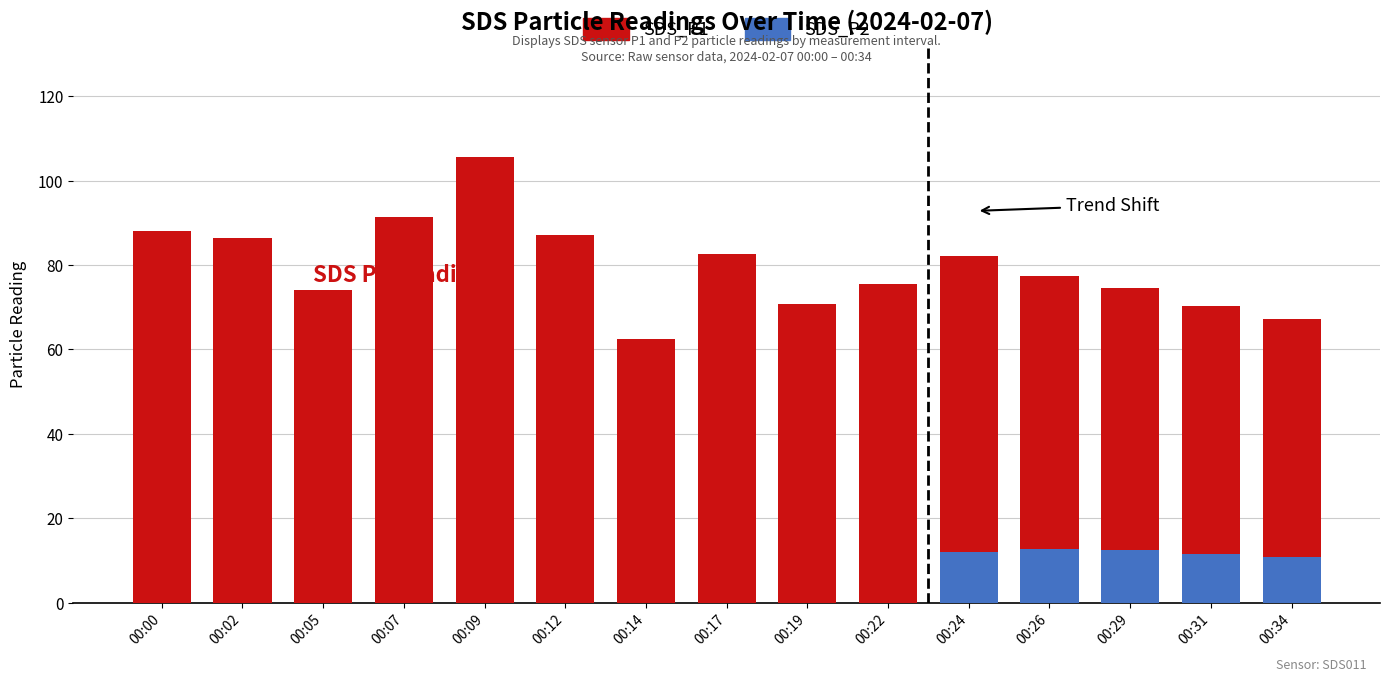

What is the sum of all SDS_P2 values?

193.2